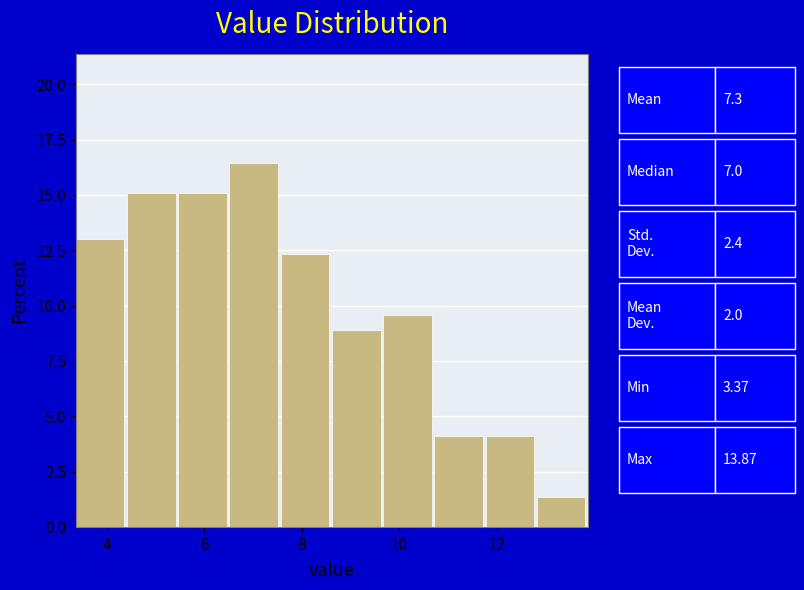

Reading left to right, list every bar in this chart as the range it spans on the x-axis followed by its height. Neither the bar edges nor the heights are printed on the chart, so give them approximately, as read against the axes.

3.4 to 4.4: 13.0
4.4 to 5.4: 15.0
5.4 to 6.6: 15.0
6.6 to 7.6: 16.5
7.6 to 8.6: 12.5
8.6 to 9.6: 9.0
9.6 to 10.8: 9.5
10.8 to 11.8: 4.0
11.8 to 12.8: 4.0
12.8 to 13.8: 1.5